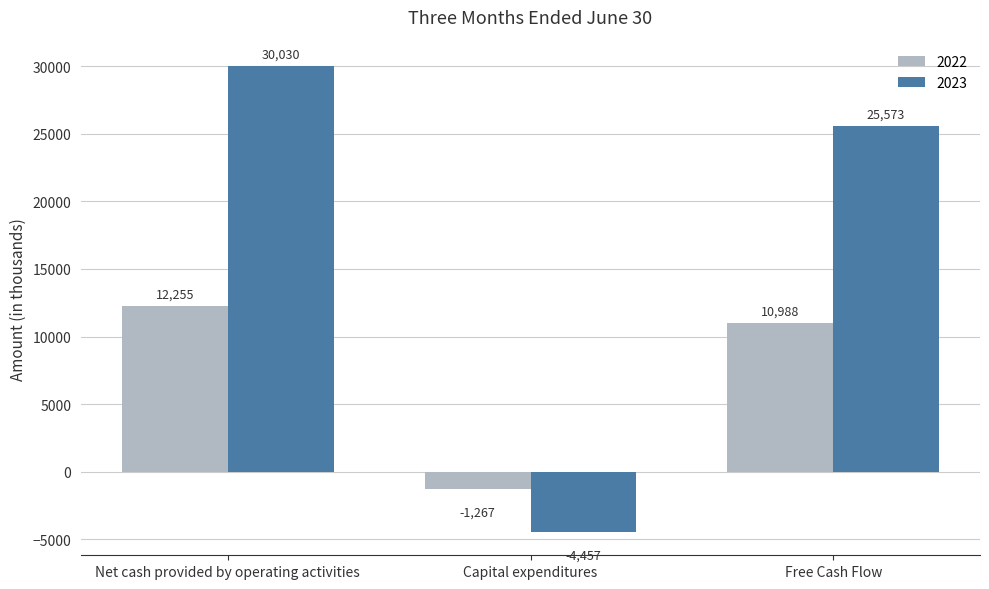

Between Net cash provided by operating activities and Free Cash Flow, which series saw the biggest shift?

2023